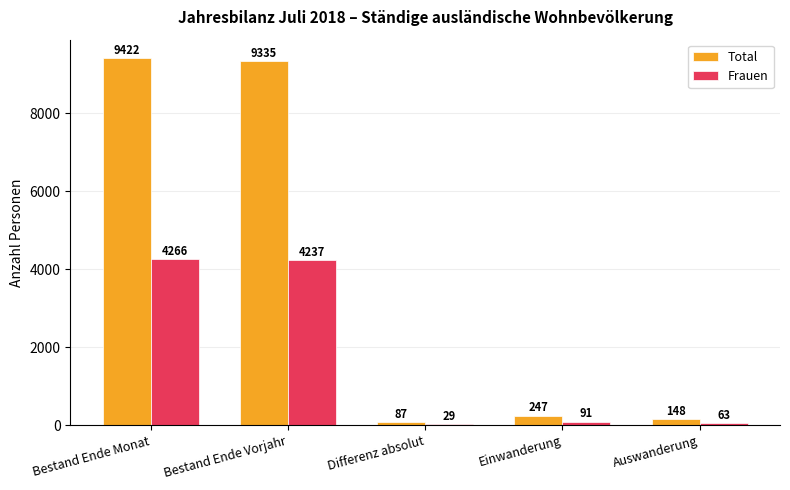

Which series changed the most between Bestand Ende Monat and Einwanderung?

Total